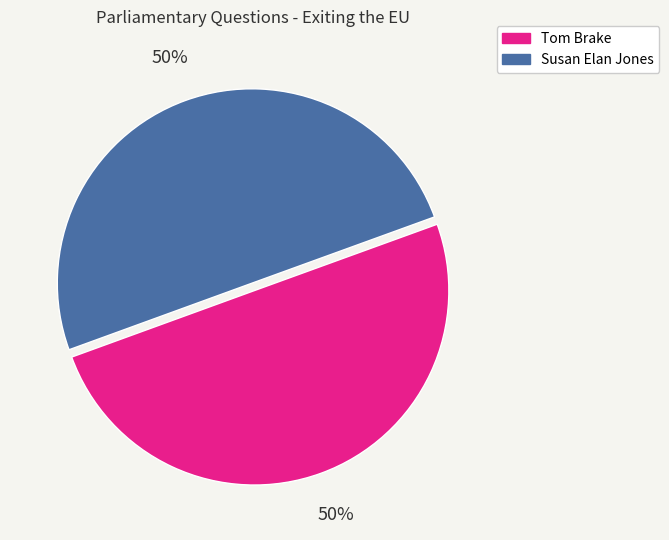

What is the ratio of the value at Susan Elan Jones to the value at Tom Brake?

1.0